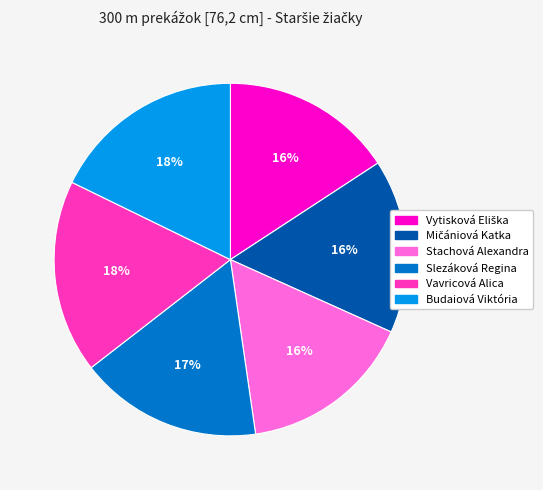

How many slices are in this pie chart?

6